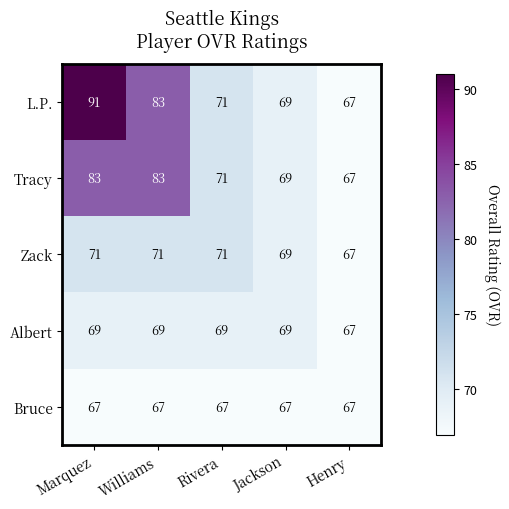

What is the total value across all series at Marquez?

381